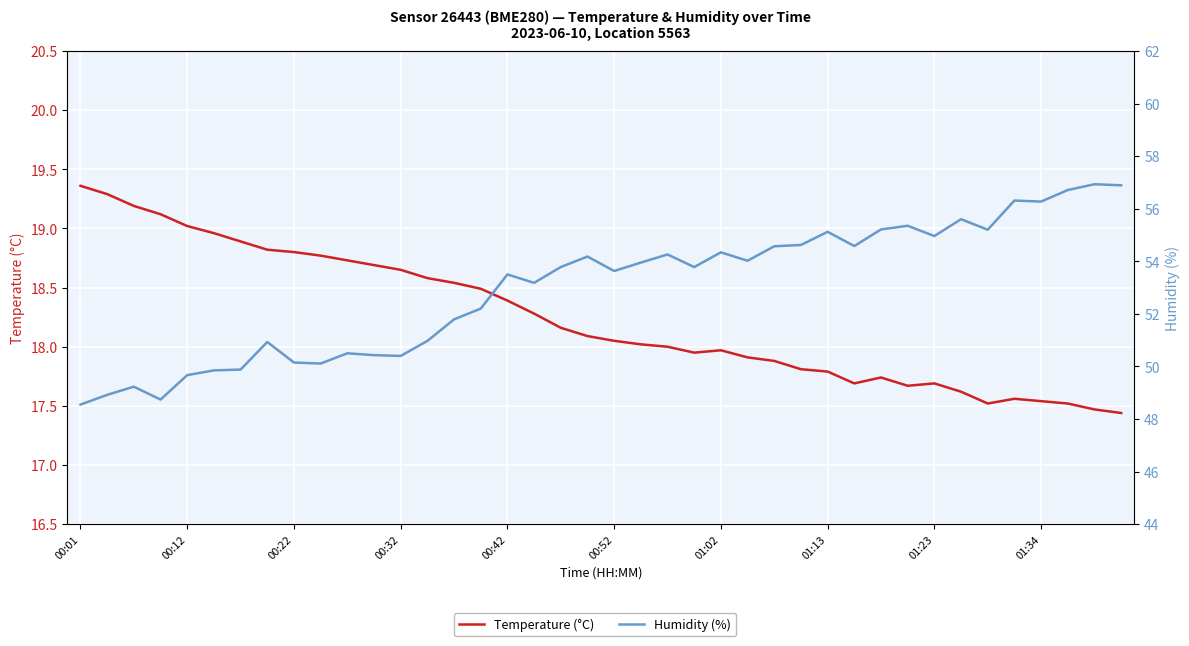

True or false: Temperature (°C) and Humidity (%) cross at least once.

False